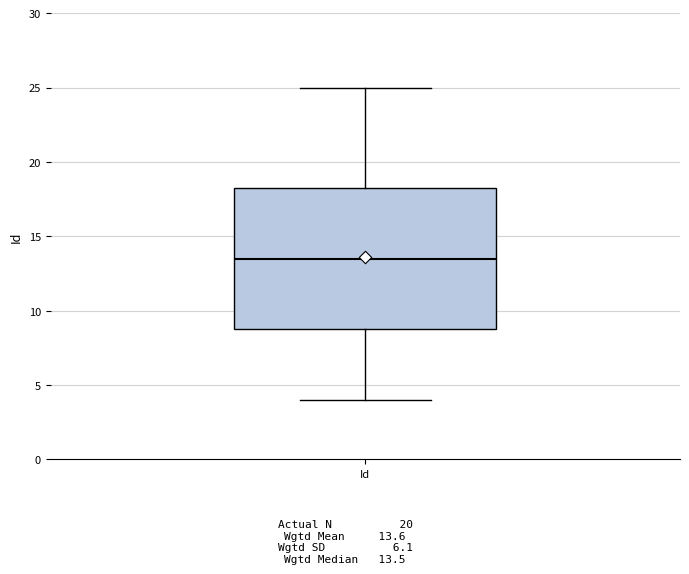

Transcribe this box plot: give where the median line is, the range the box spans, and where the two whiskers end, as read against the y-axis. The values are not printed on the chart, so give them approximately, as read against the axis.

median 13.5, box 9.0 to 18.5, whiskers 4.0 to 25.0